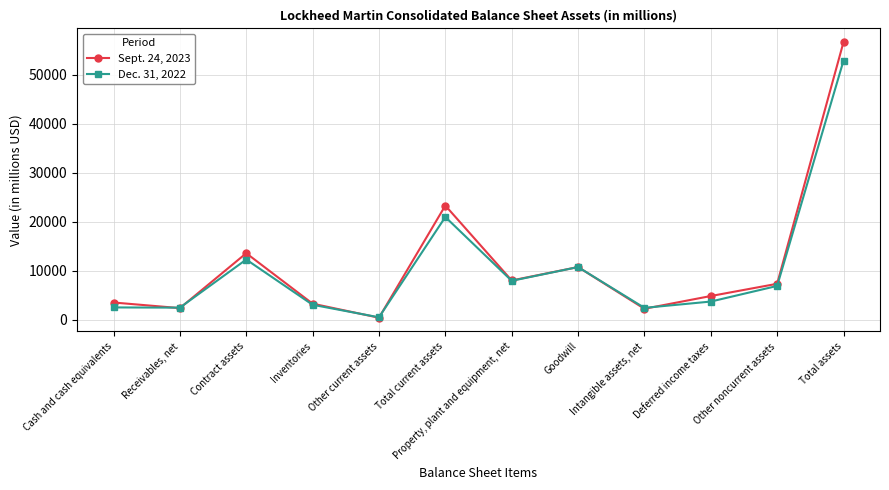

Which category has the lowest value in the Sept. 24, 2023 series?

Other current assets